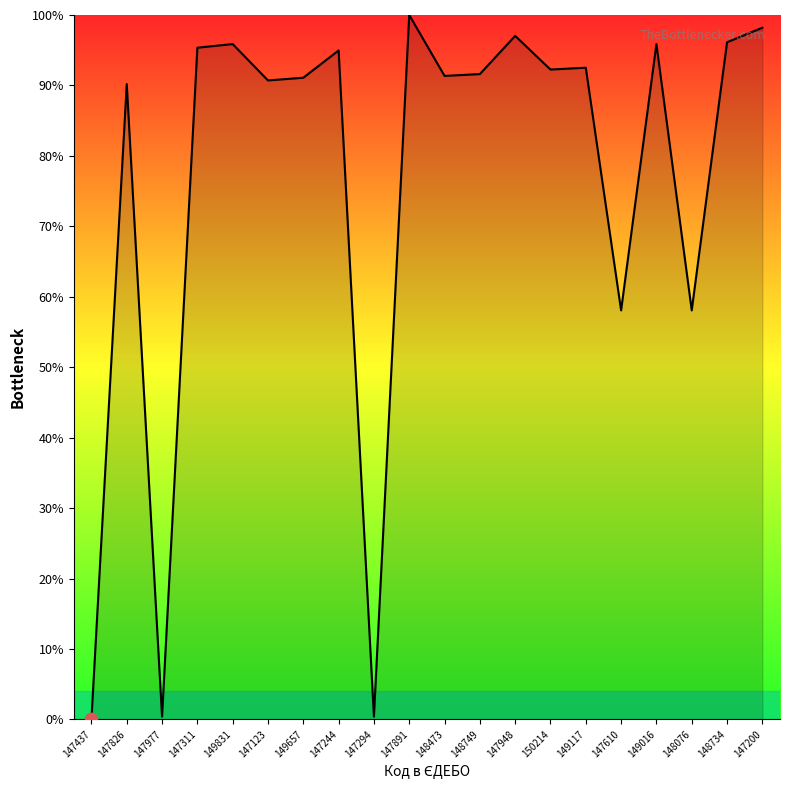

Between 147311 and 150214, which is larger?

147311